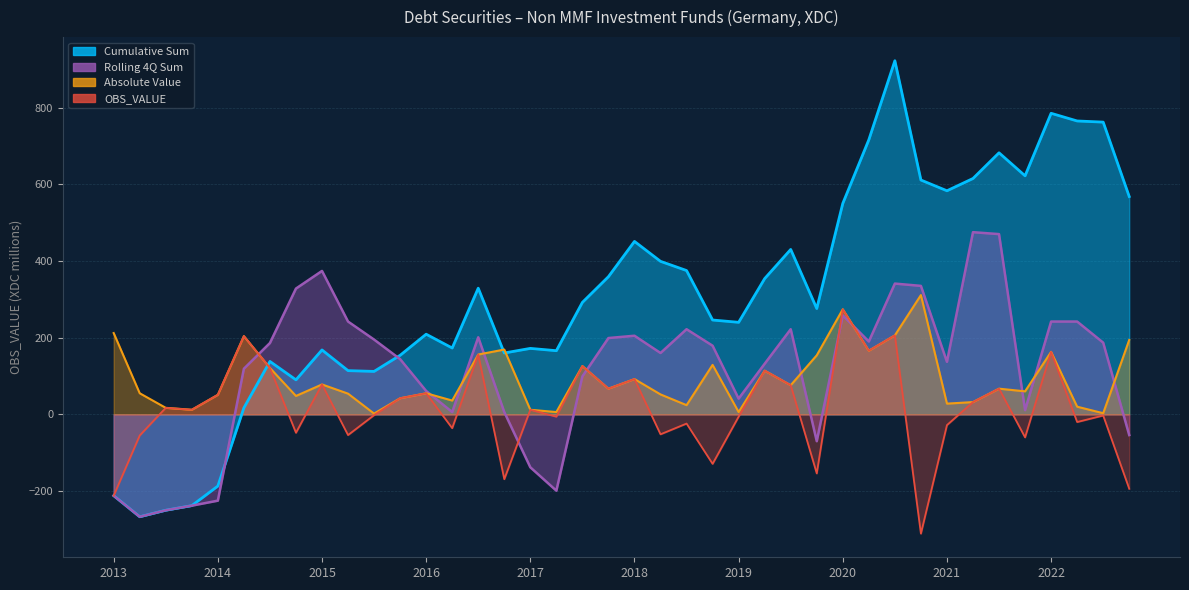

What is the label of the 31st point from the left?

2020-Q3